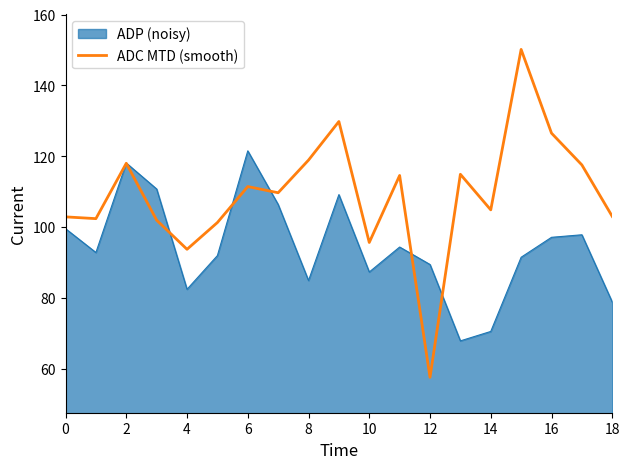

What is the maximum value shown in the chart?

150.2